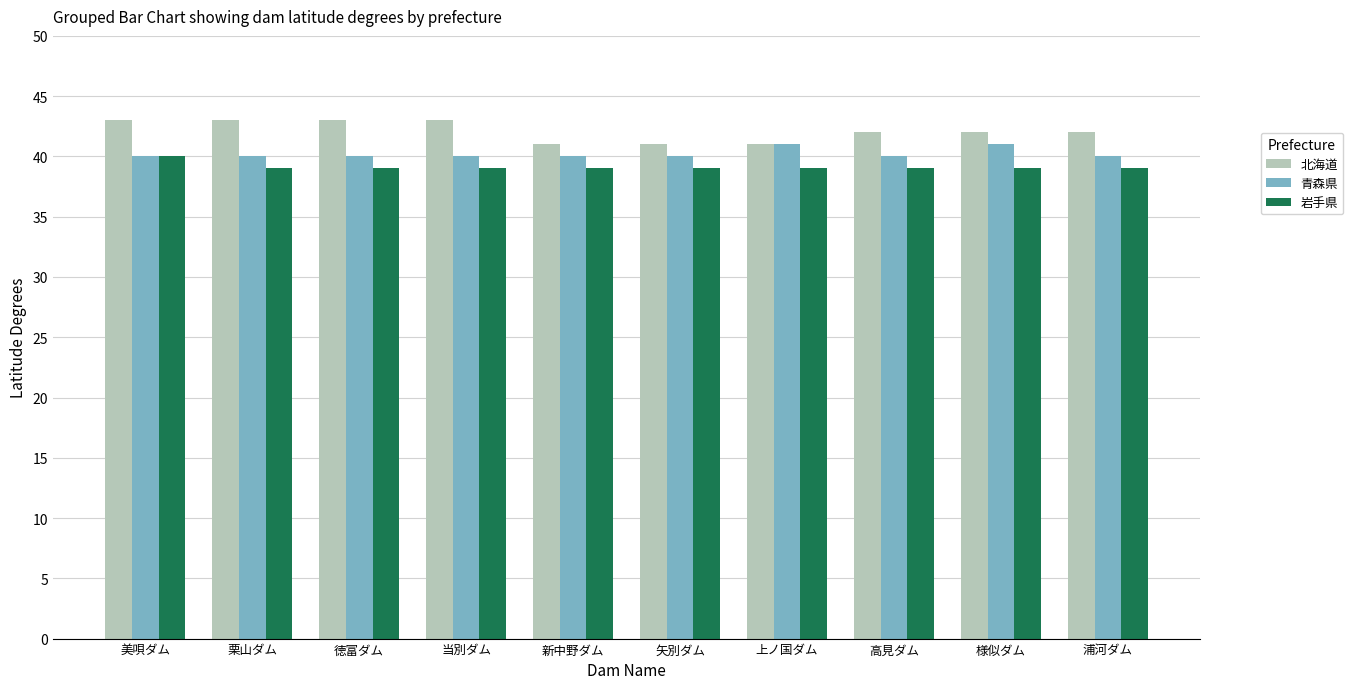

Read the 北海道 value at 新中野ダム.

41